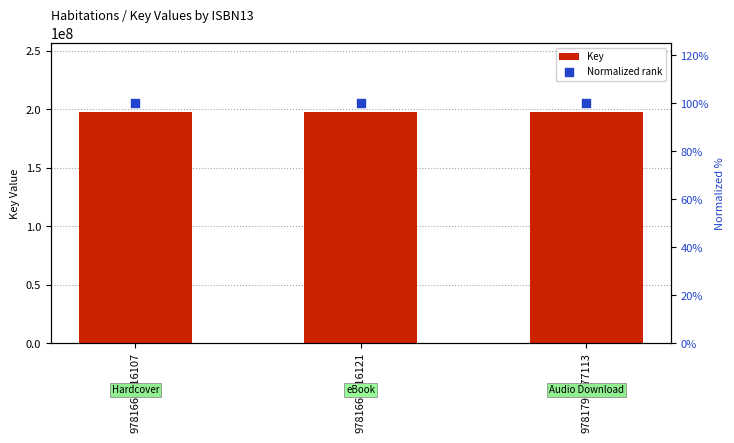

What is the total value across all series at 9781668016121?

197374880